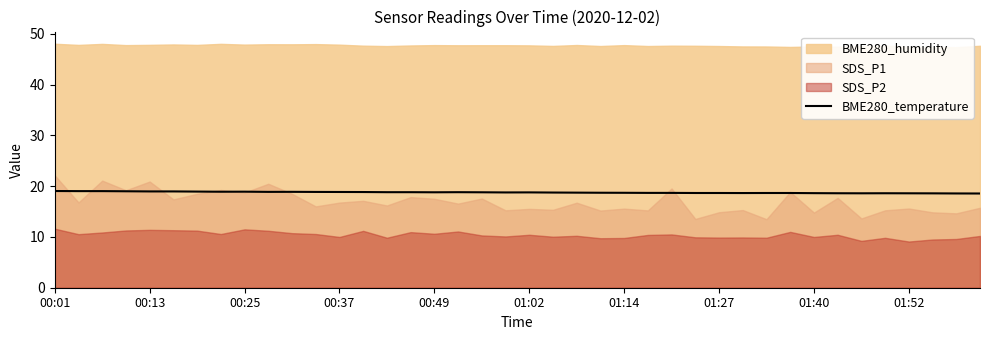

What is the lowest value of the BME280_temperature series?

18.6